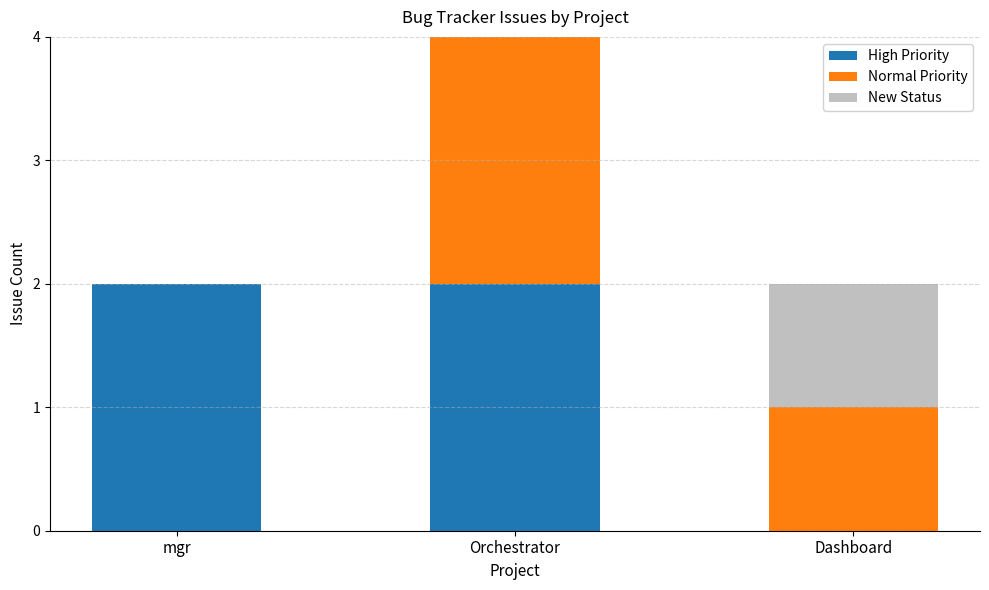

The value of High Priority at Dashboard is 0. True or false?

True